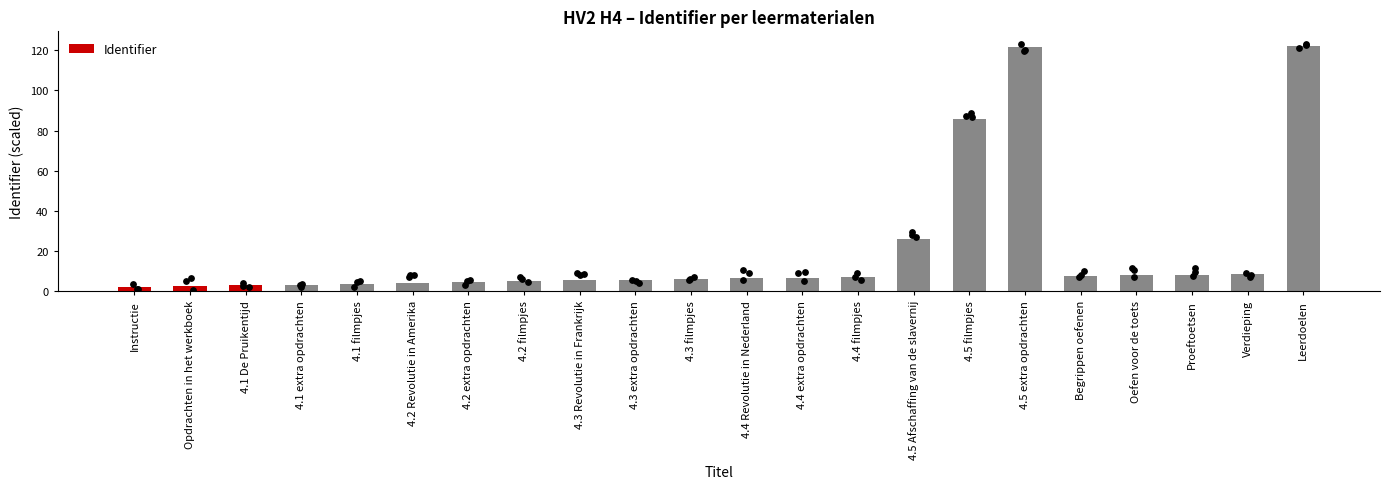

Which has a higher value, Opdrachten in het werkboek or Leerdoelen?

Leerdoelen